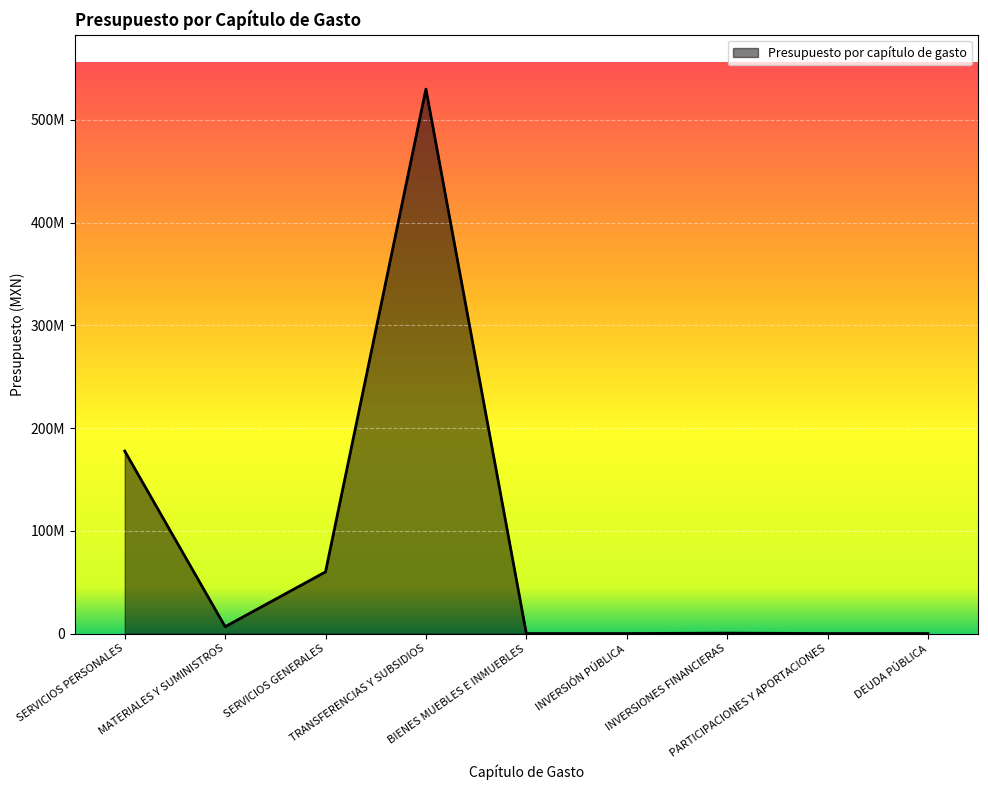

True or false: the data shows 177644469 at SERVICIOS PERSONALES.

True